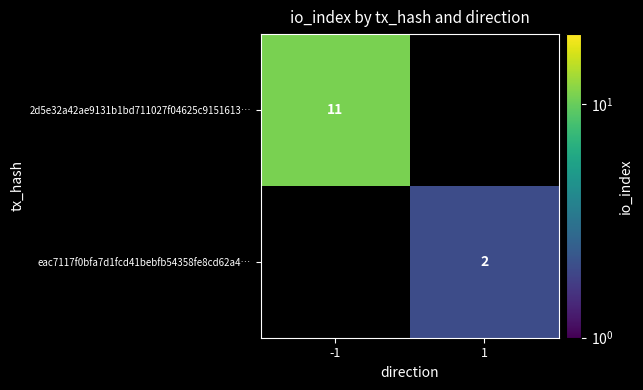

Which label corresponds to the largest value in the chart?

-1